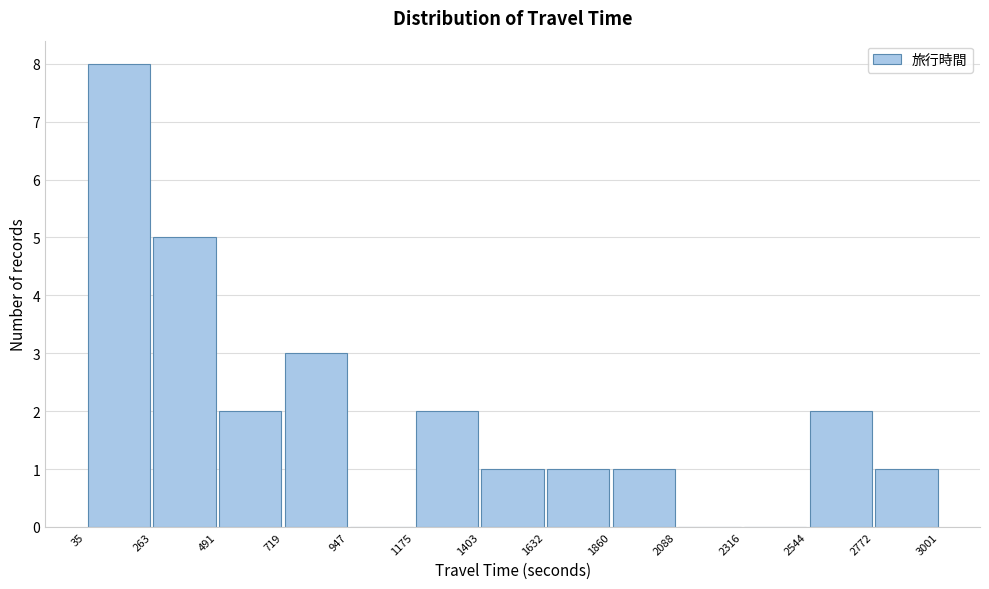

Reading left to right, transcribe this chart: for each bar, give the range it covers on the x-axis and its height. The values are not printed on the chart, so give them approximately, as read against the axis.

35 to 263: 8
263 to 491: 5
491 to 719: 2
719 to 947: 3
947 to 1175: 0
1175 to 1403: 2
1403 to 1632: 1
1632 to 1860: 1
1860 to 2088: 1
2088 to 2316: 0
2316 to 2544: 0
2544 to 2772: 2
2772 to 3001: 1